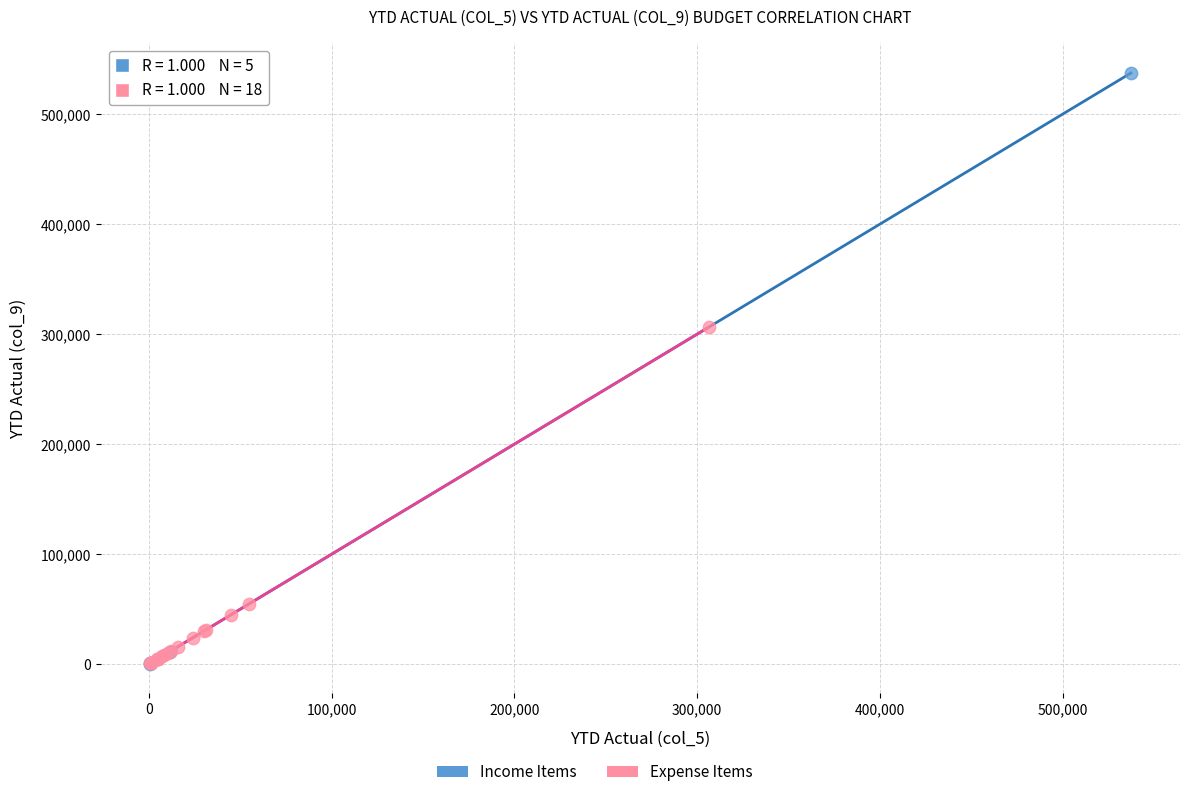

Which series has the largest Y range (max minus min)?

Income Items